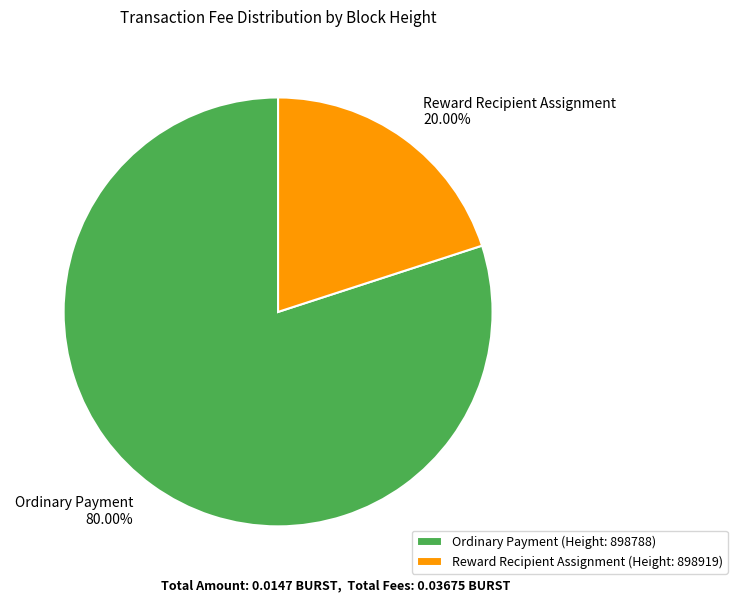

Is there a majority slice in this chart?

Yes